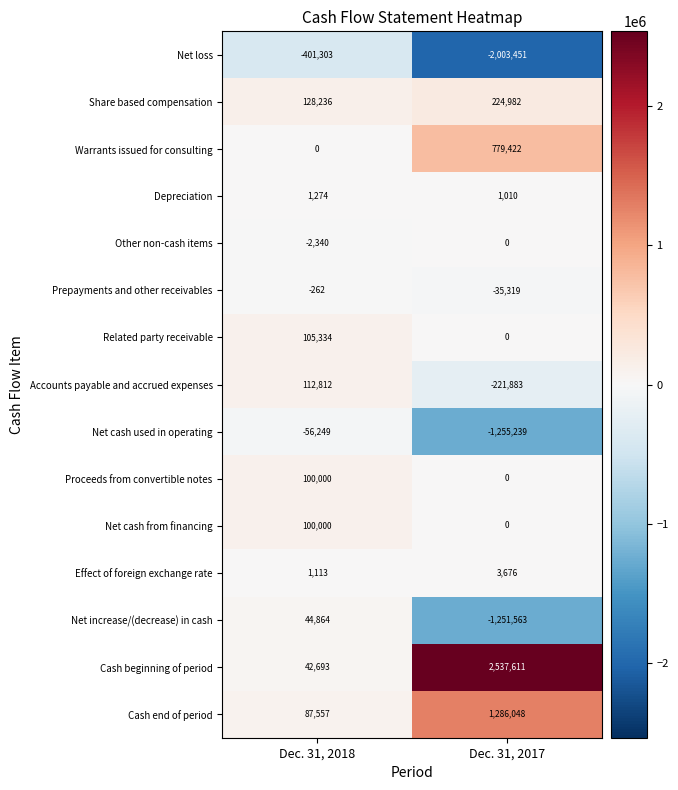

What is the total value across all series at Dec. 31, 2018?

263729